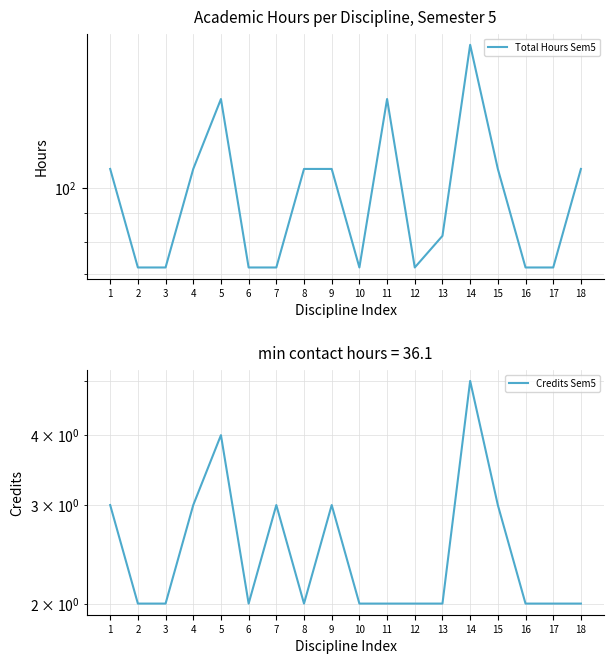

Which has a higher value, 8 or 7?

8